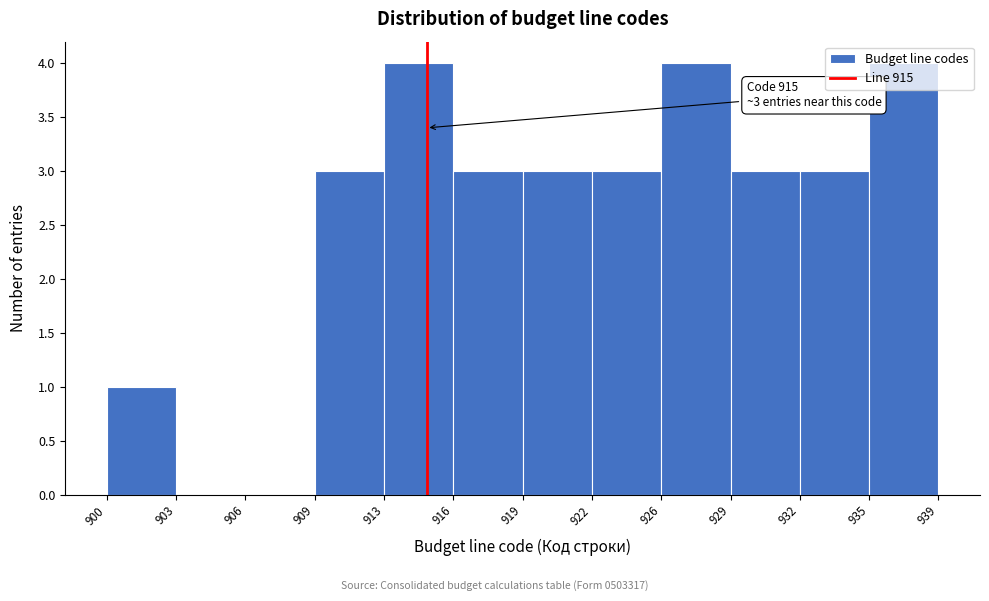

What is the maximum value shown in the chart?

4